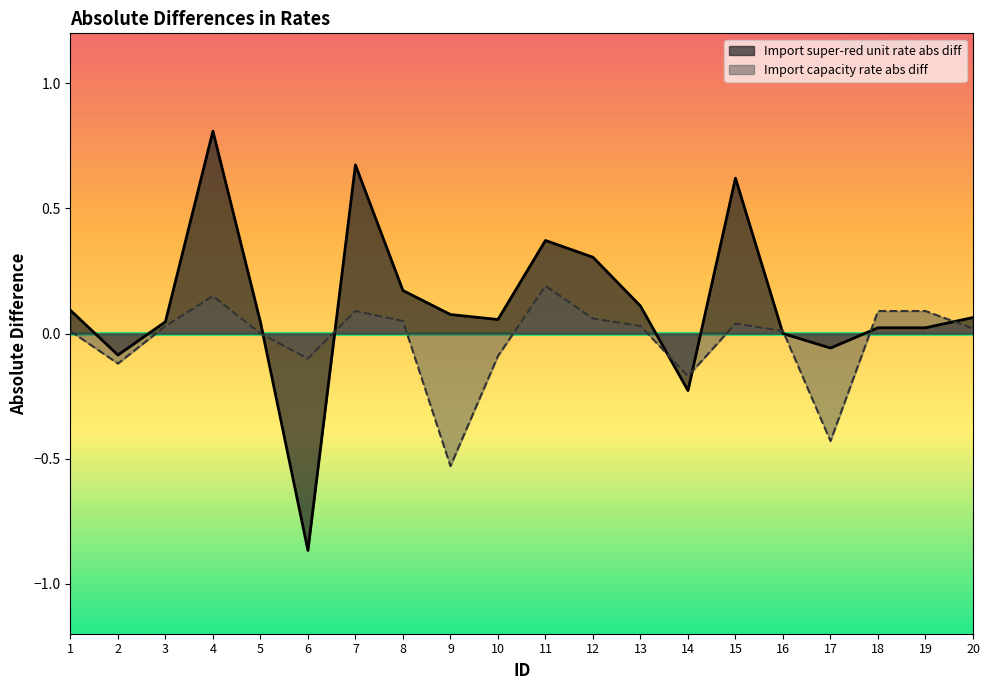

At how many categories does at least one series exceed 0?

16